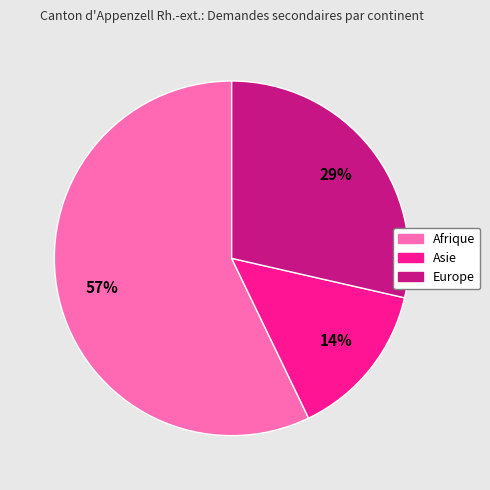

To the nearest percent, what portion does Asie represent?

14%